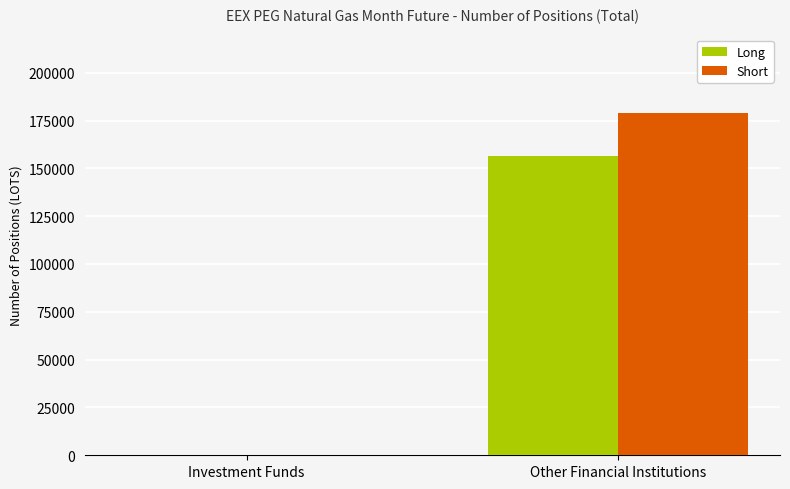

Which series has the largest total across all categories?

Short